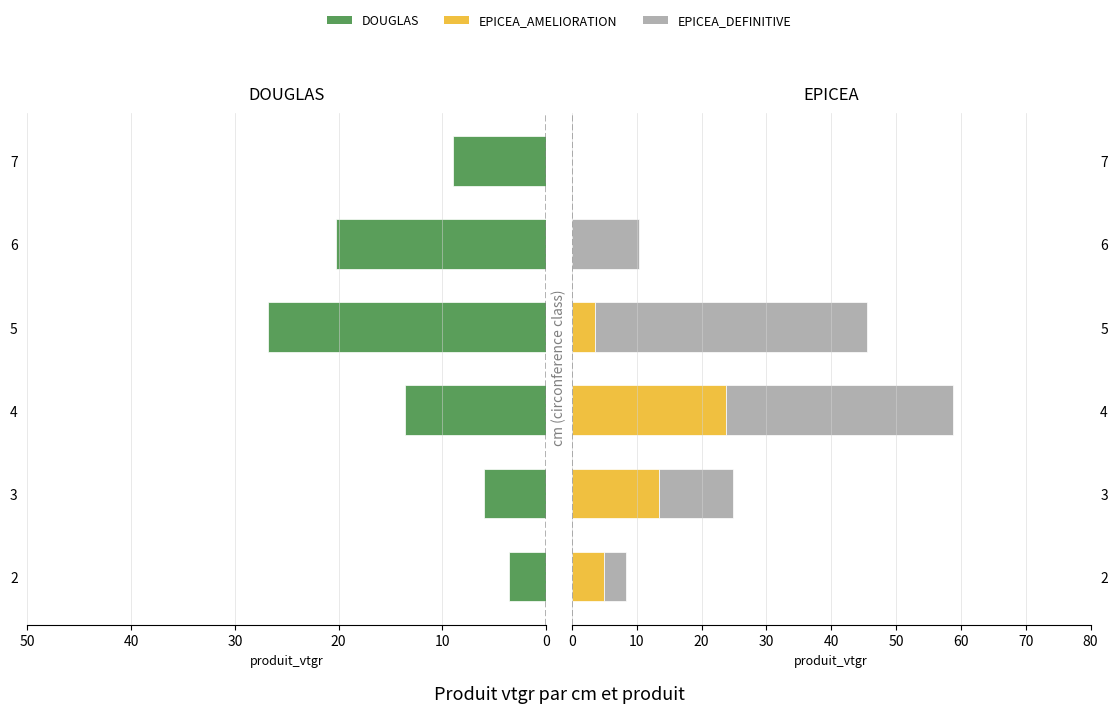

The EPICEA_DEFINITIVE series shows 74.1 at 5. True or false?

False